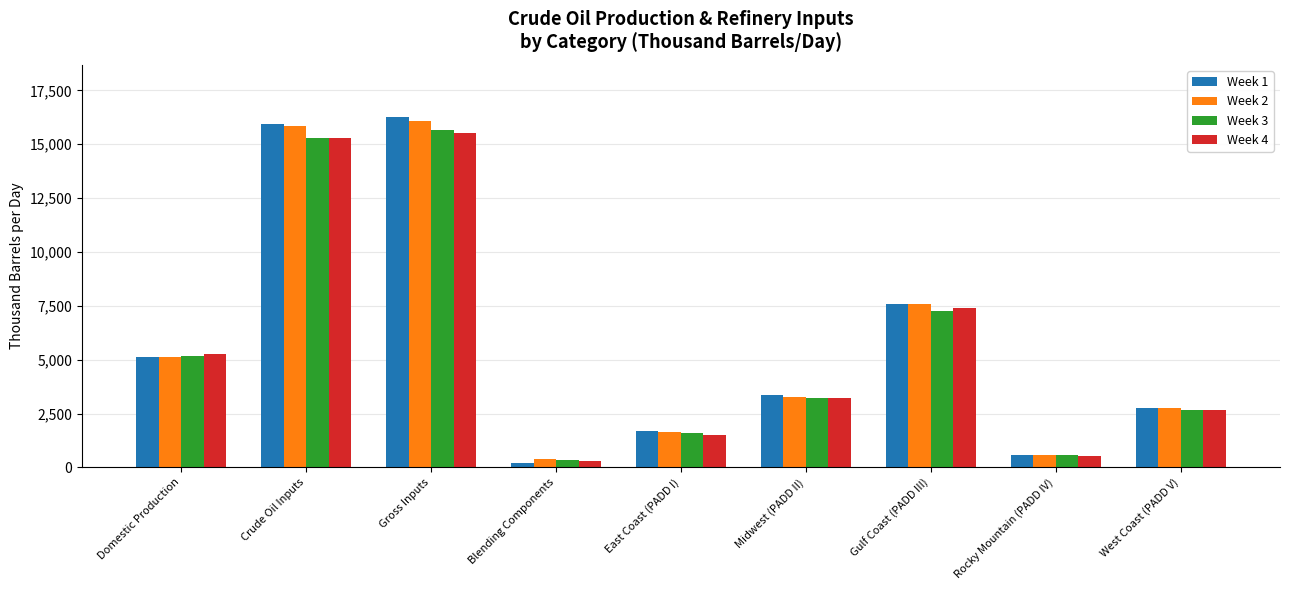

How many data points in Week 2 are less than 3264?

4